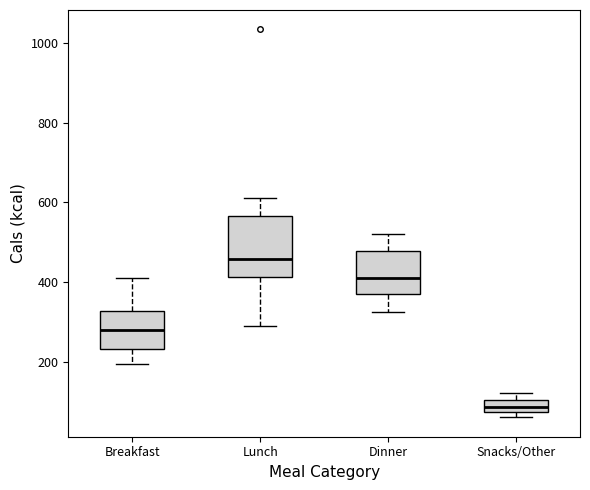

Which box is the tallest, from its lower edge to its upper edge?

Lunch